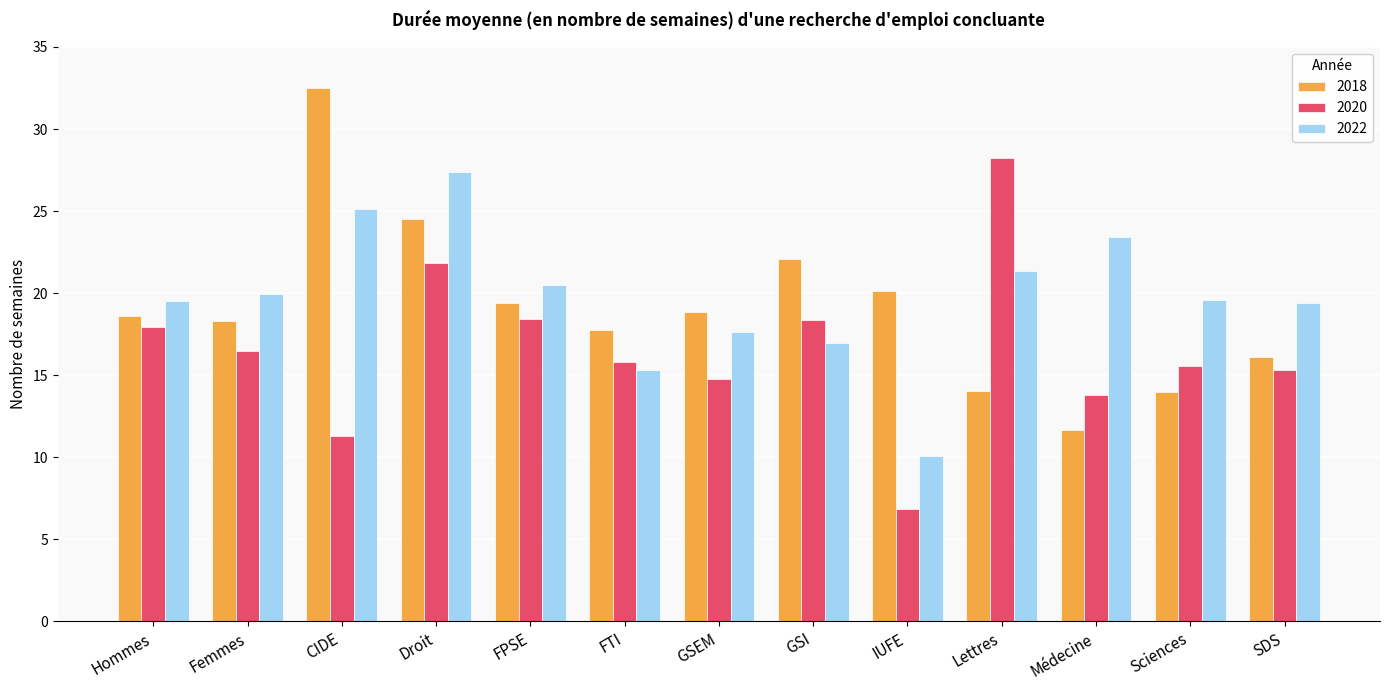

Between Droit and Lettres, which series saw the biggest shift?

2018